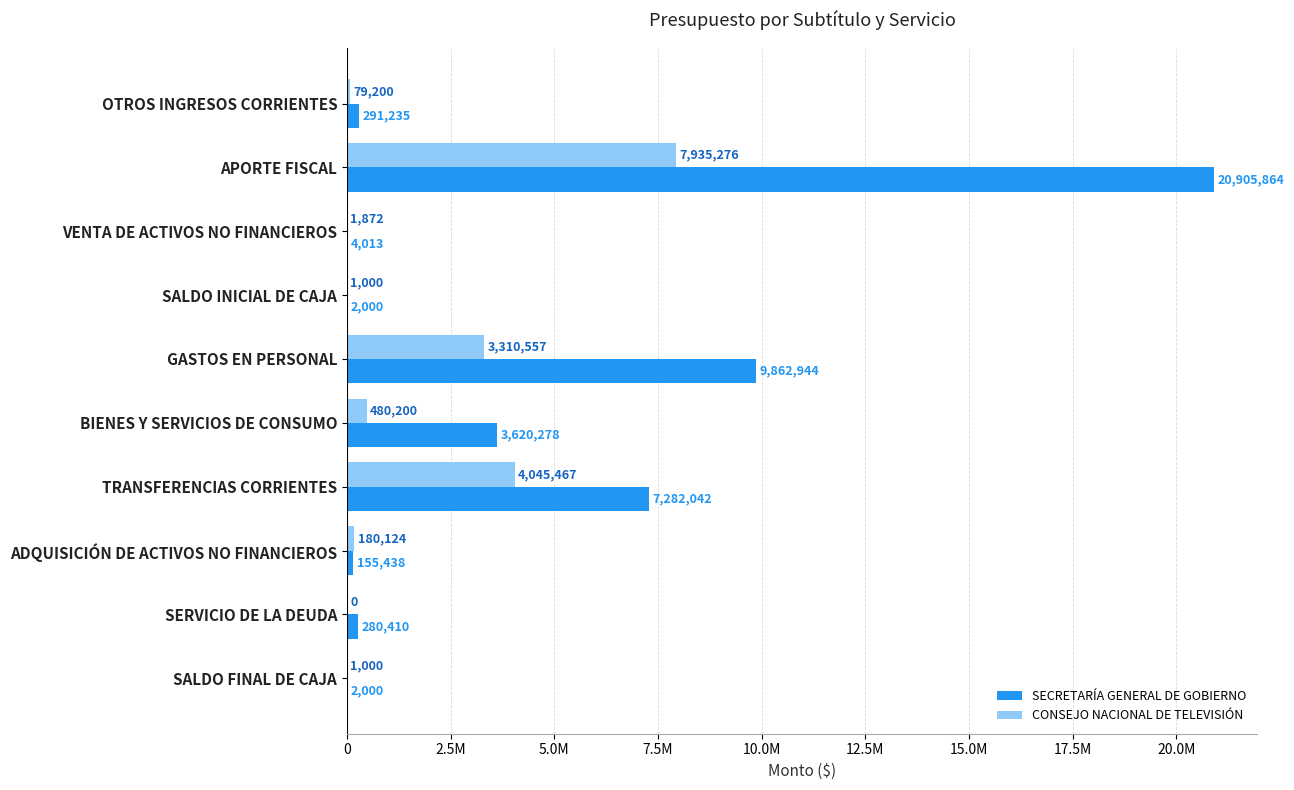

What are all the series names shown in the legend?

SECRETARÍA GENERAL DE GOBIERNO, CONSEJO NACIONAL DE TELEVISIÓN